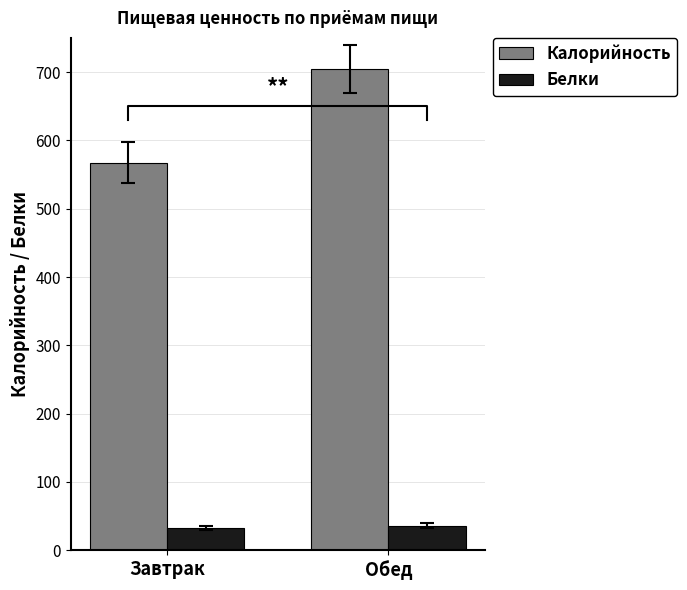

What position from the left is Завтрак?

1